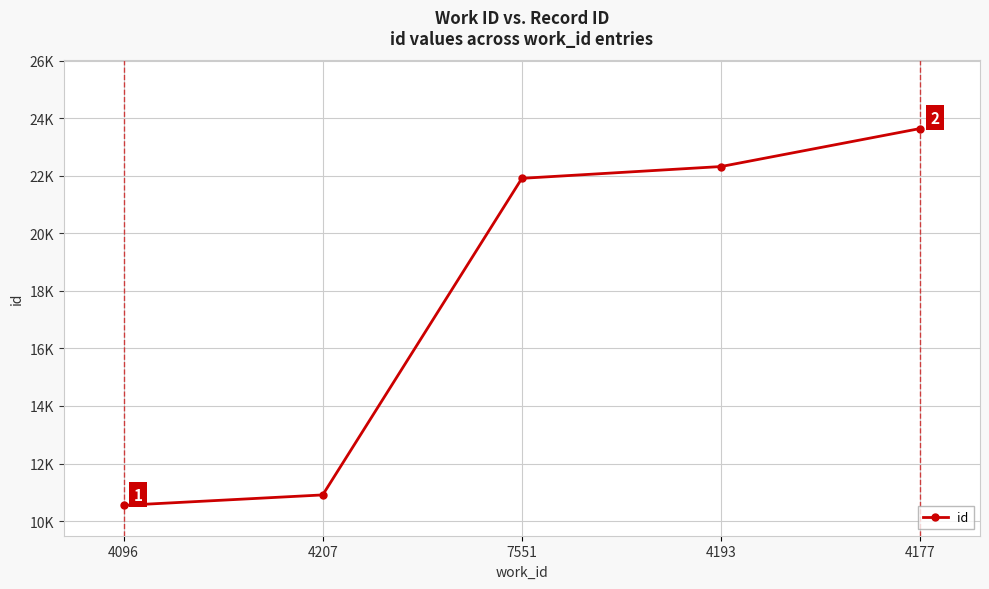

What is the approximate value at 7551, to the nearest 50?

21900